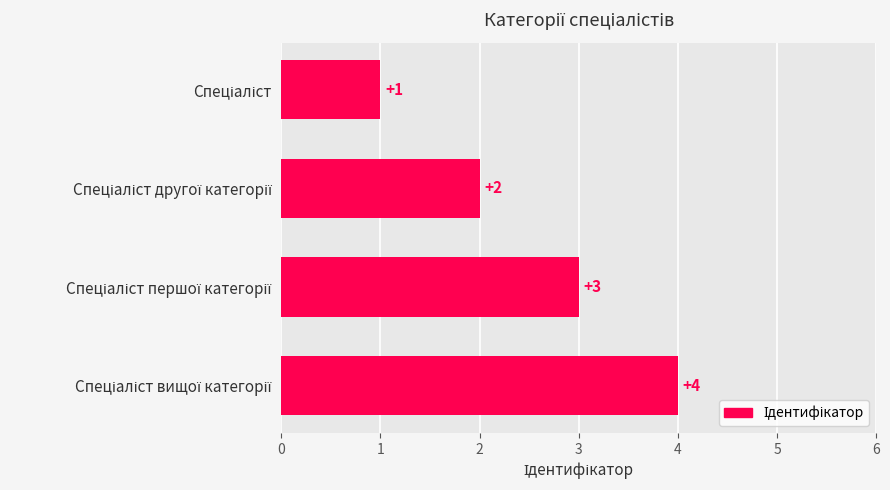

How many distinct data groups are displayed?

1